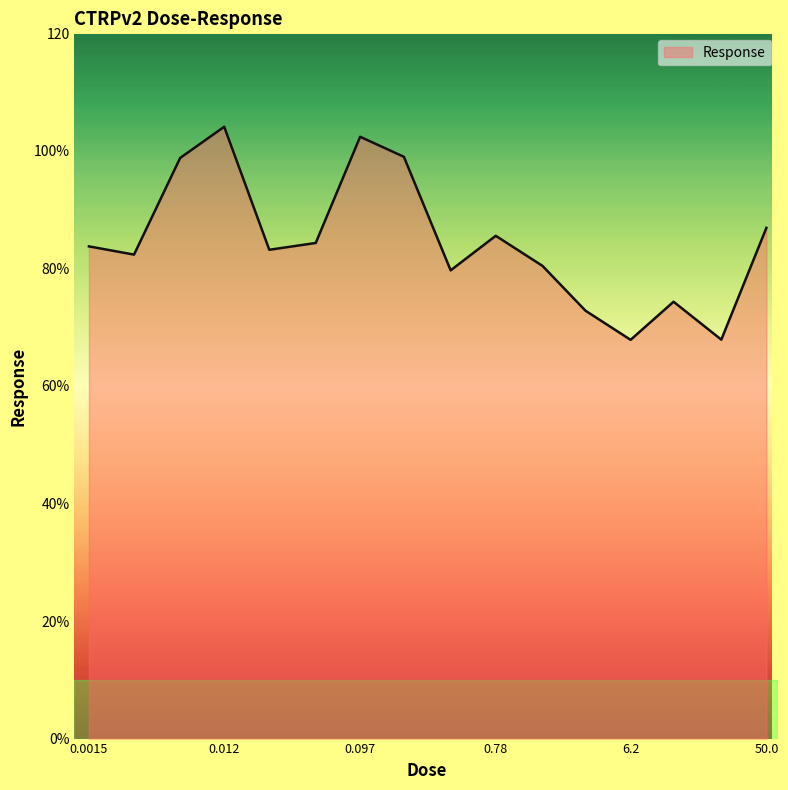

What is the sum of all values?

1353.3